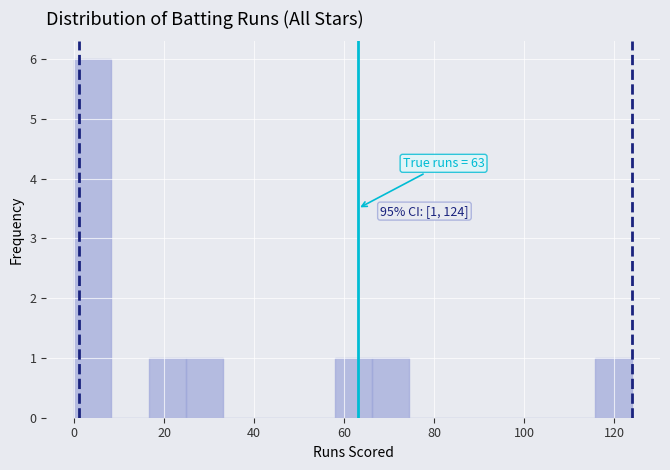

Over which range of the x-axis is the bar tallest?

0 to 8